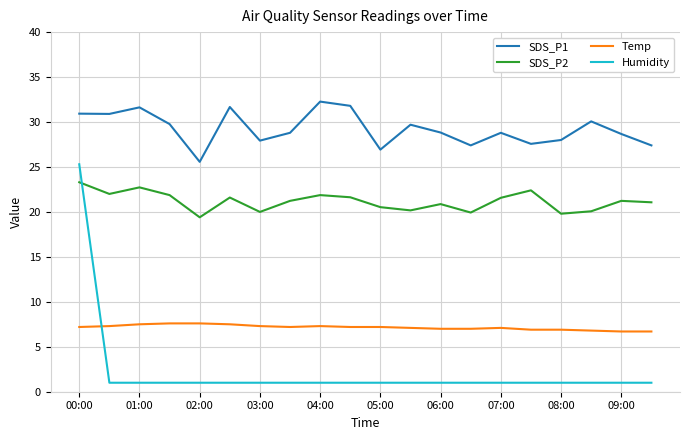

Which series has the widest spread of values?

Humidity